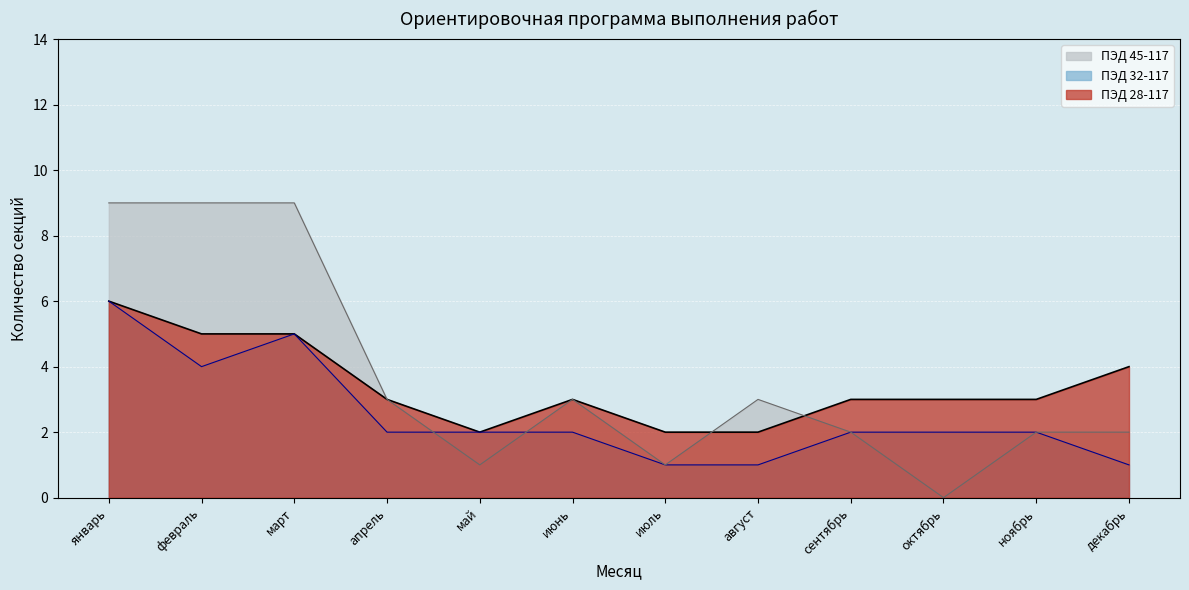

How many values in the ПЭД 45-117 series are below 3?

6